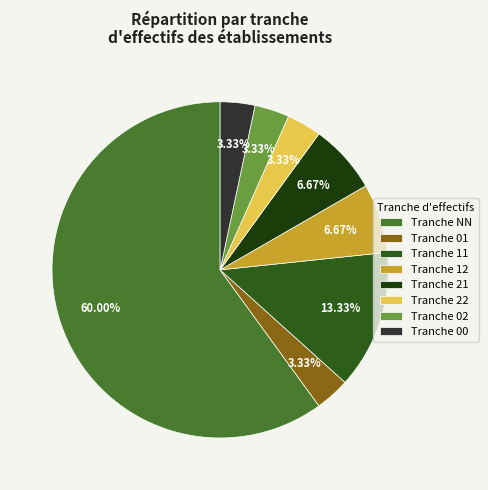

Do Tranche NN and Tranche 00 together represent more than half of the pie?

Yes